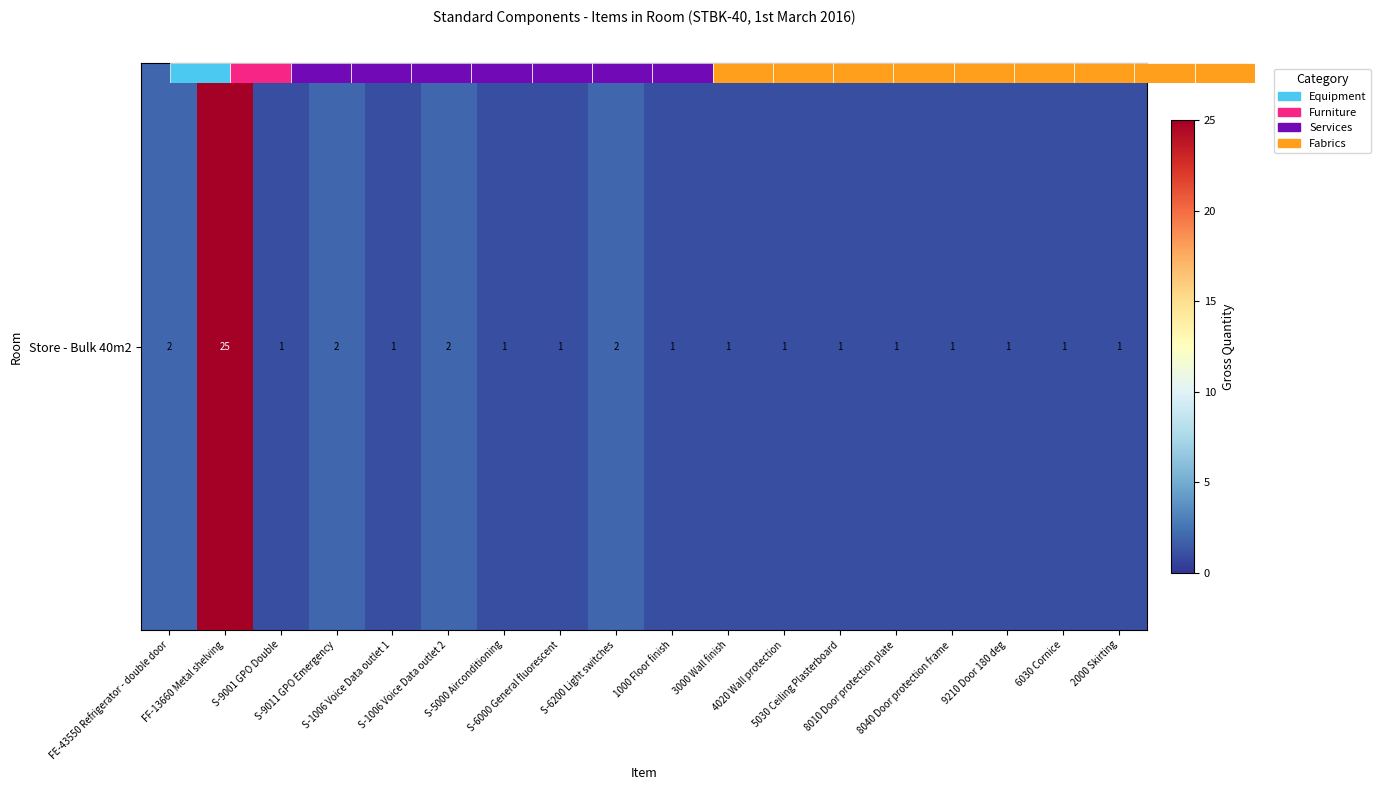

What is the ratio of the value at S-9011 GPO Emergency to the value at S-6200 Light switches?

1.0